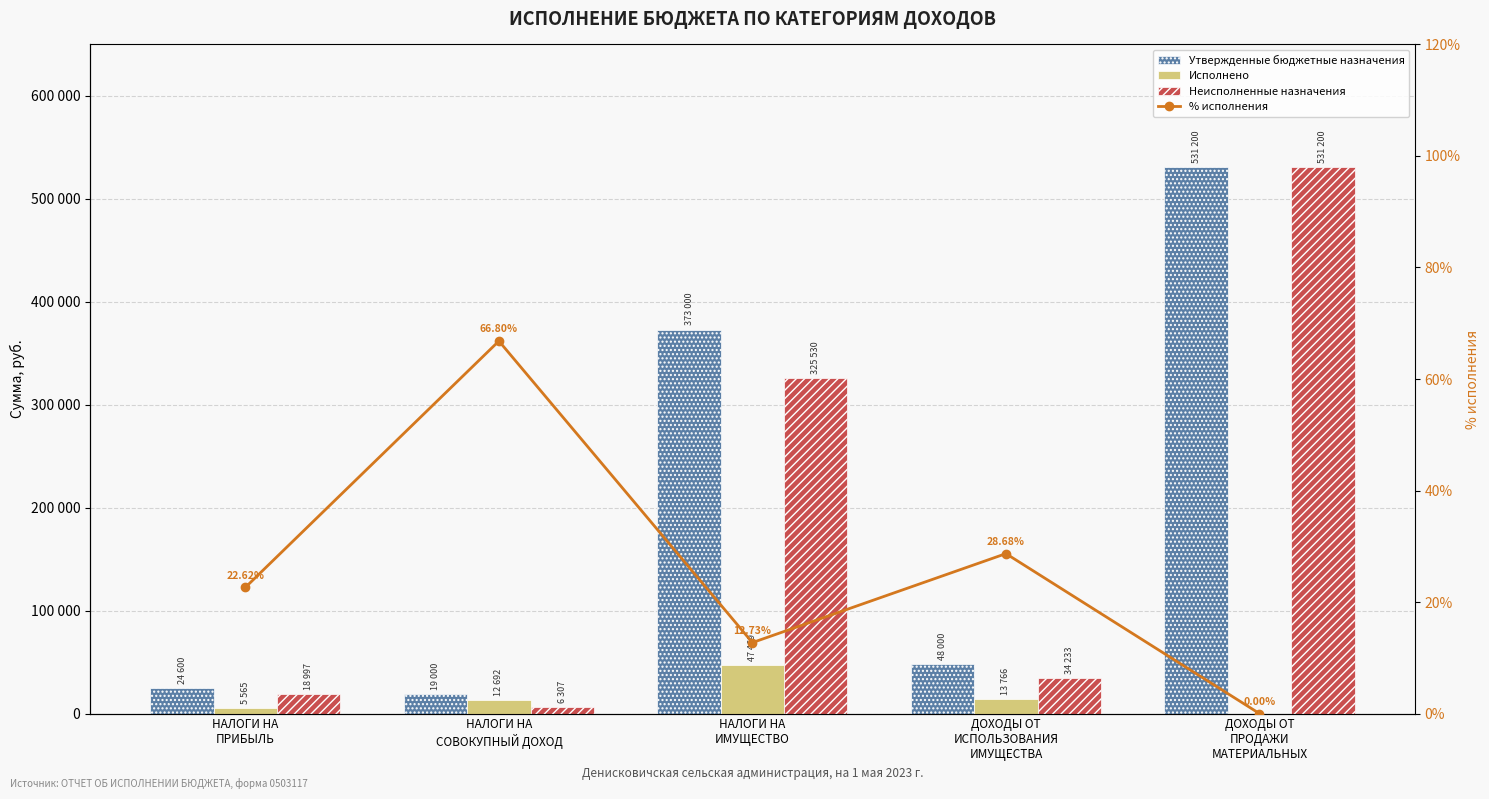

How many data points does each series have?

5